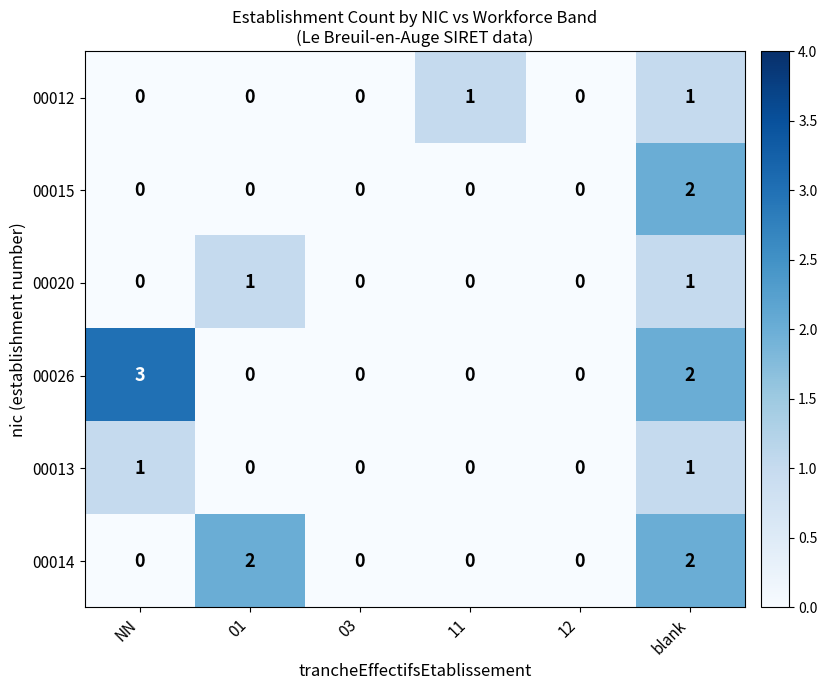

How many distinct data groups are displayed?

6